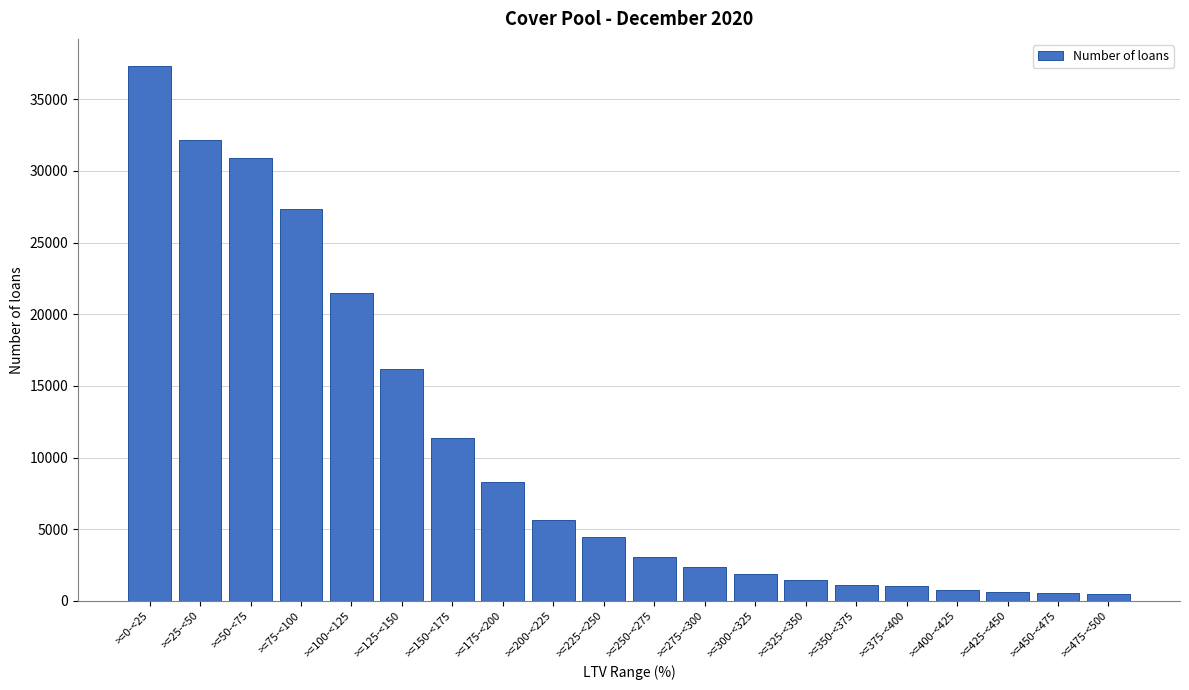

What is the value of the 9th bar from the left?

5646